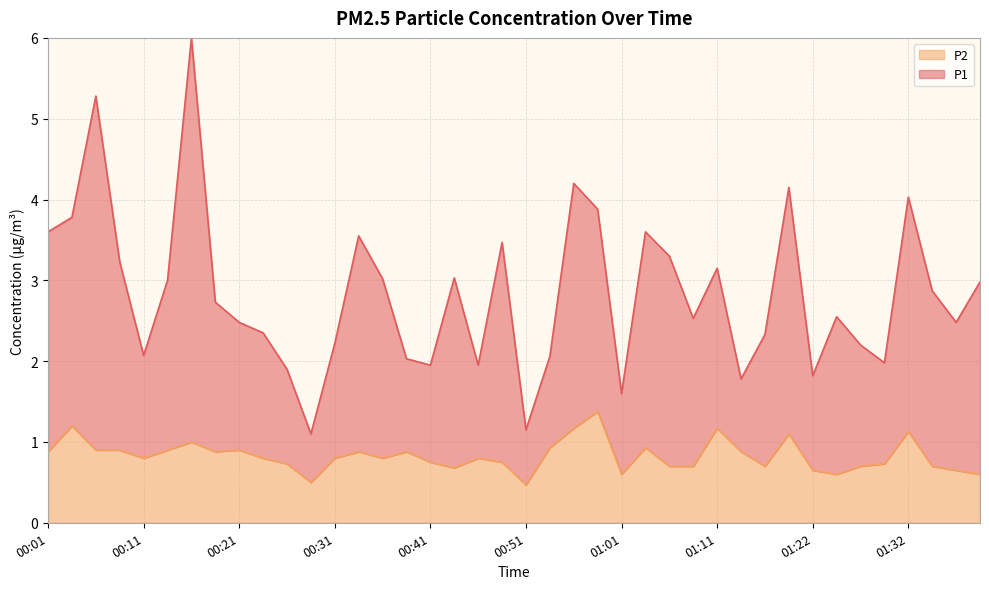

What is the spread (max minus min) of values at 01:22?

1.2